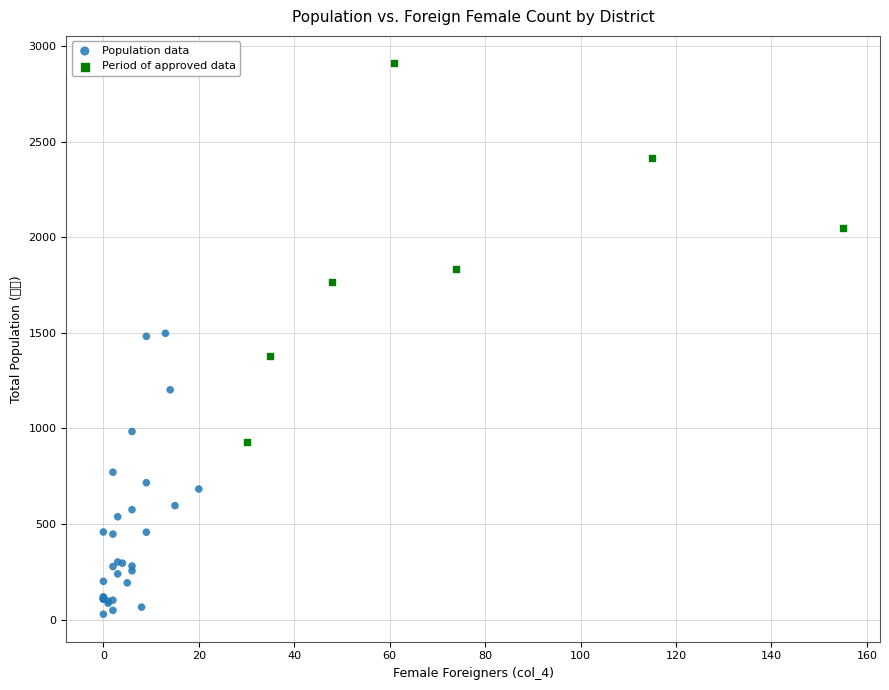

Which series contains the highest Y value?

Period of approved data